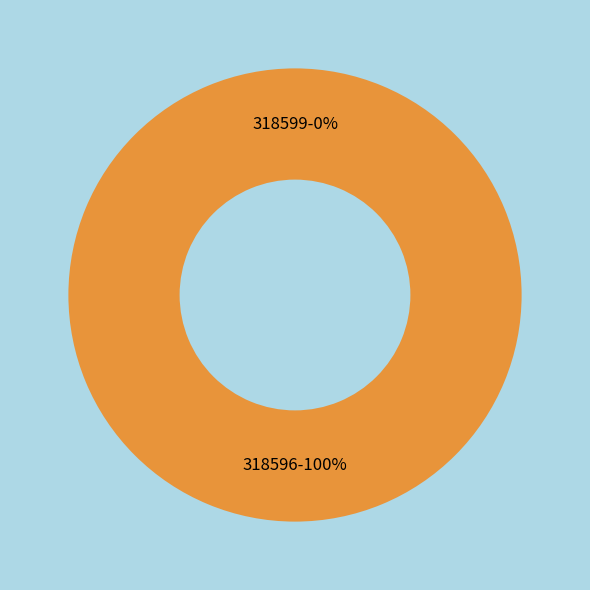

Which has a higher value, 318599 or 318596?

318596